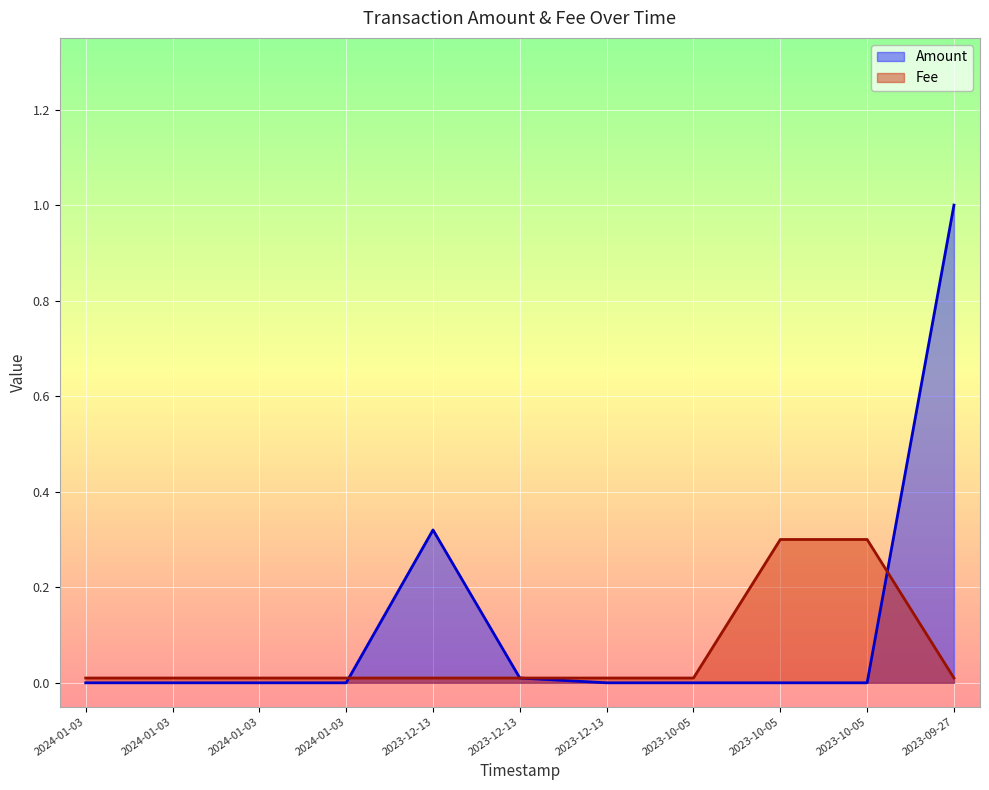

Is it true that Amount equals 0.0 at 2023-12-13?

True